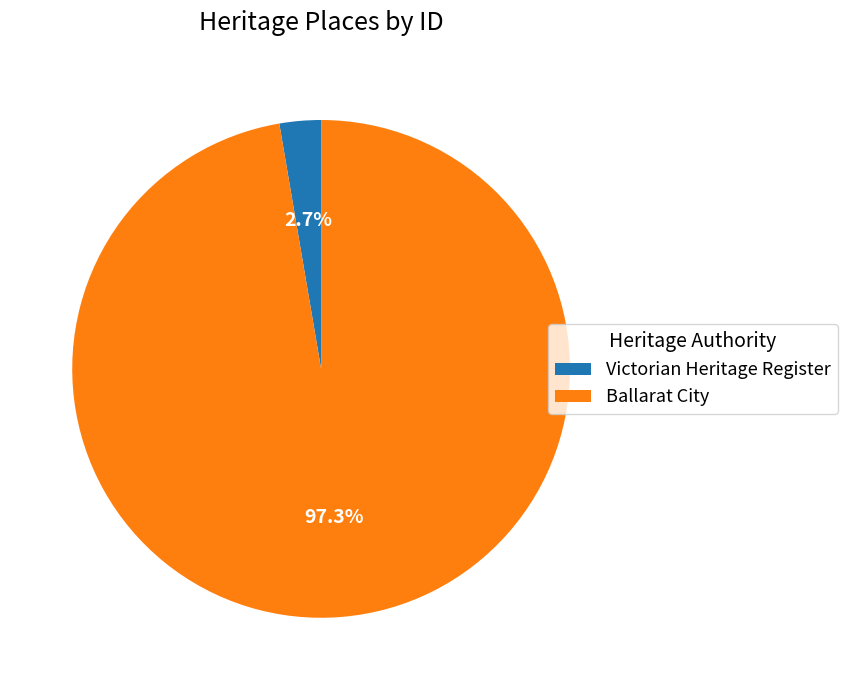

To the nearest percent, what is the average slice percentage?

50%